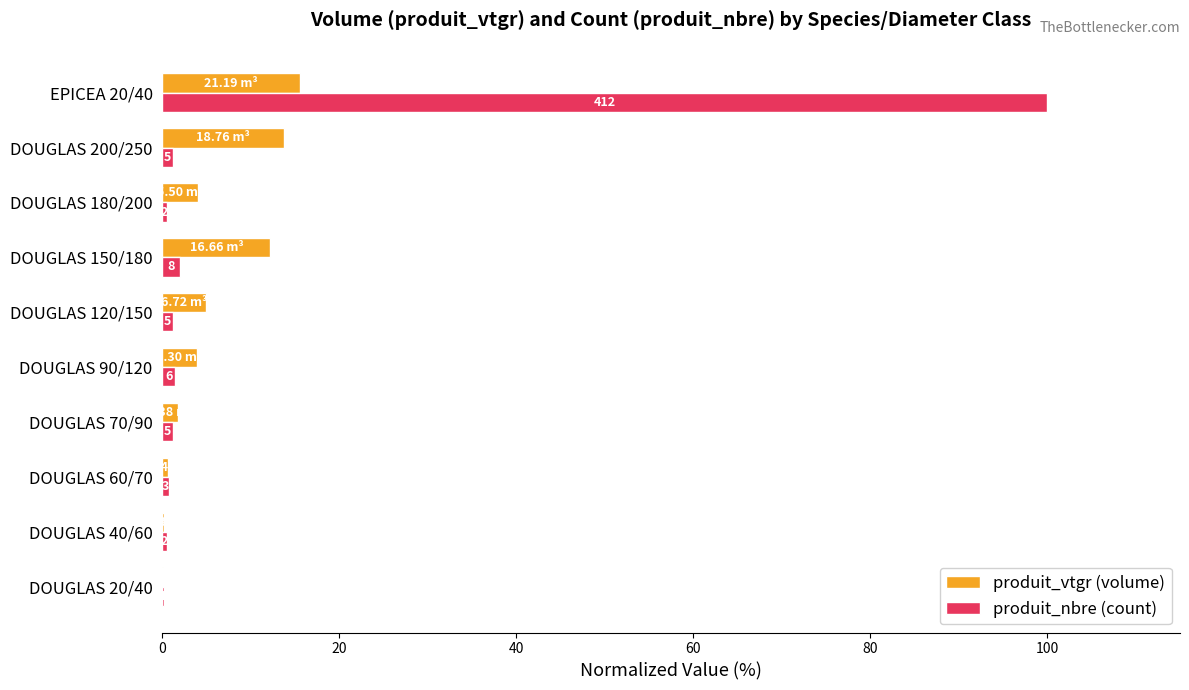

What are all the series names shown in the legend?

produit_vtgr (volume), produit_nbre (count)